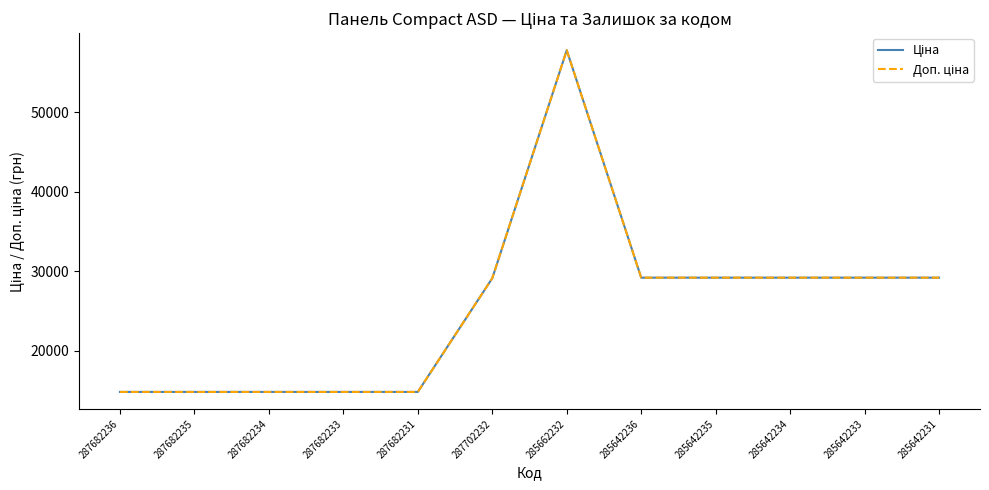

How many interior local peaks does the Ціна series have?

1